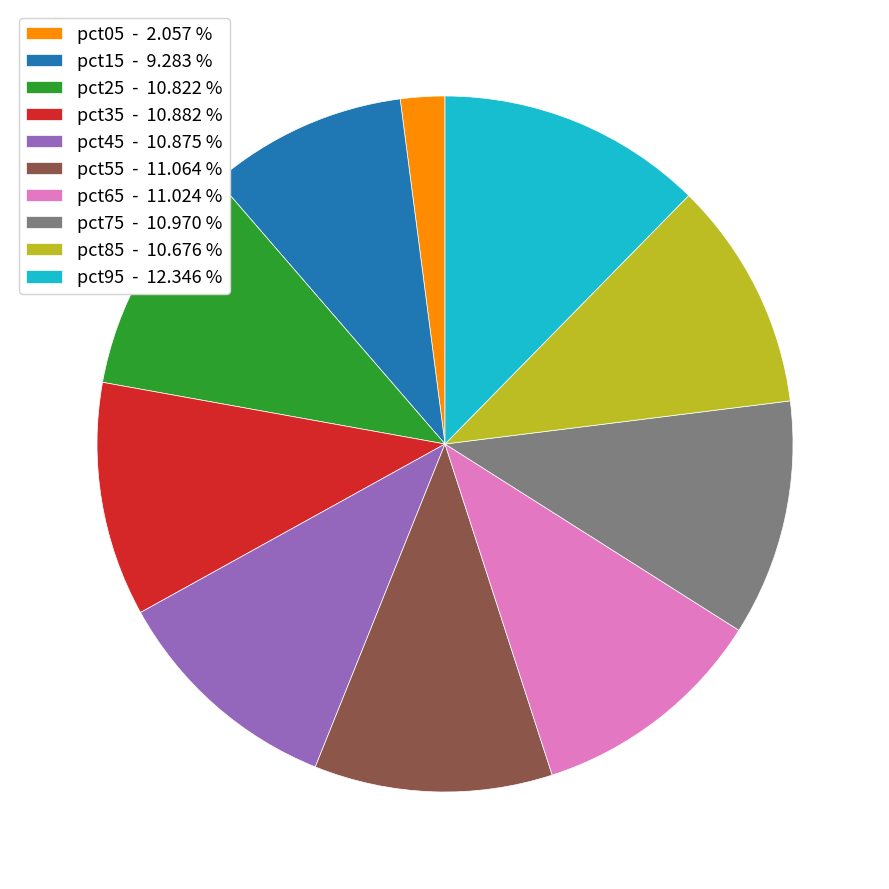

Which category has the smallest portion of the pie?

pct05